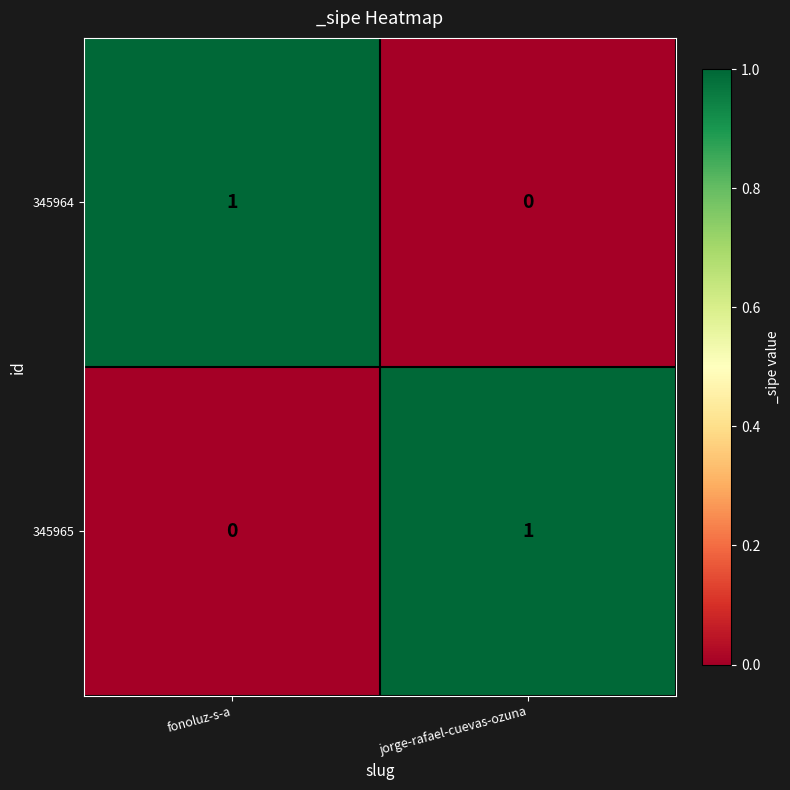

List the labels in order of 345965 value, largest first.

jorge-rafael-cuevas-ozuna, fonoluz-s-a